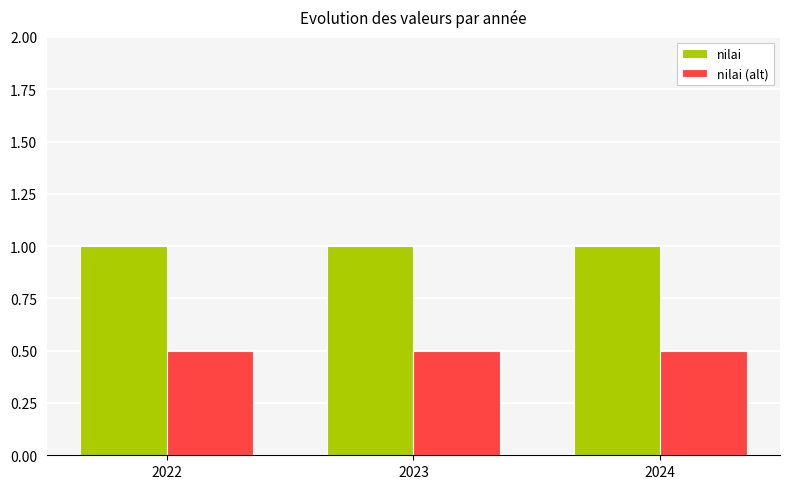

Reading right to left, what are all the values shown in this chart?

nilai: 1.0	1.0	1.0
nilai (alt): 0.5	0.5	0.5